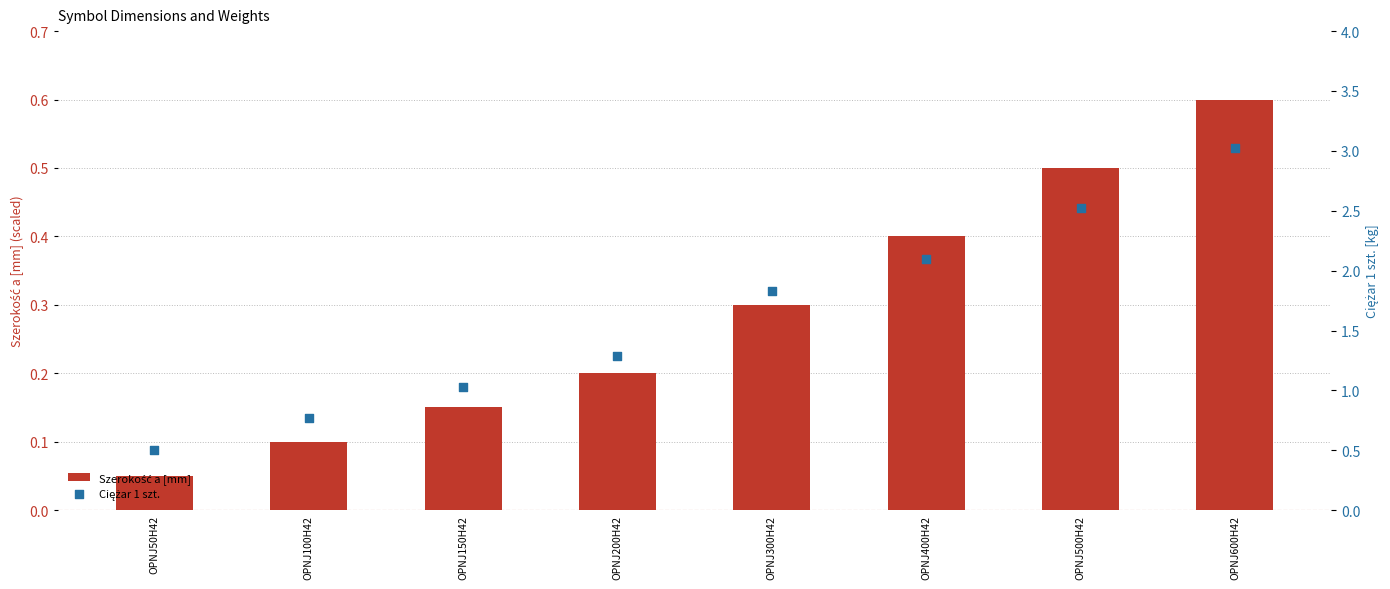

Which series reaches the minimum Y coordinate?

Szerokość a [mm]